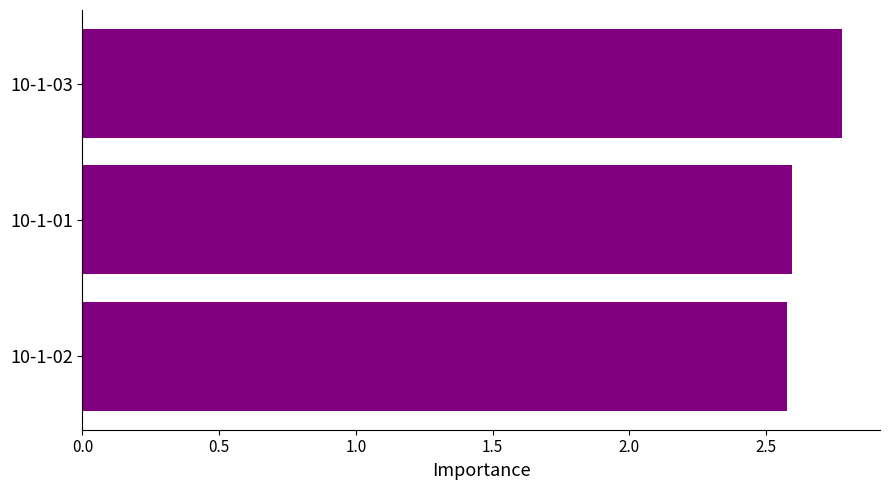

Reading bottom to top, list all the values displayed in this chart.

2.6	2.6	2.8